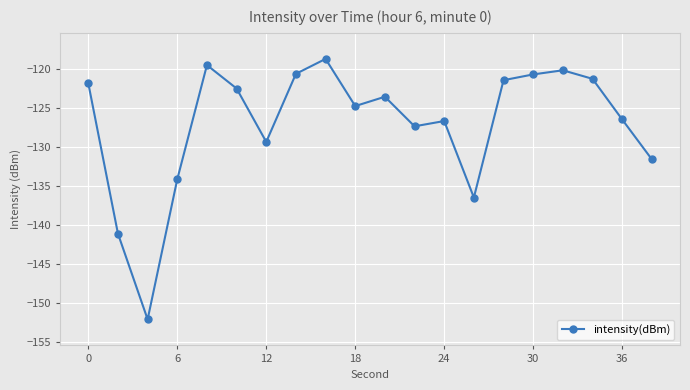

What is the average value?

-127.1